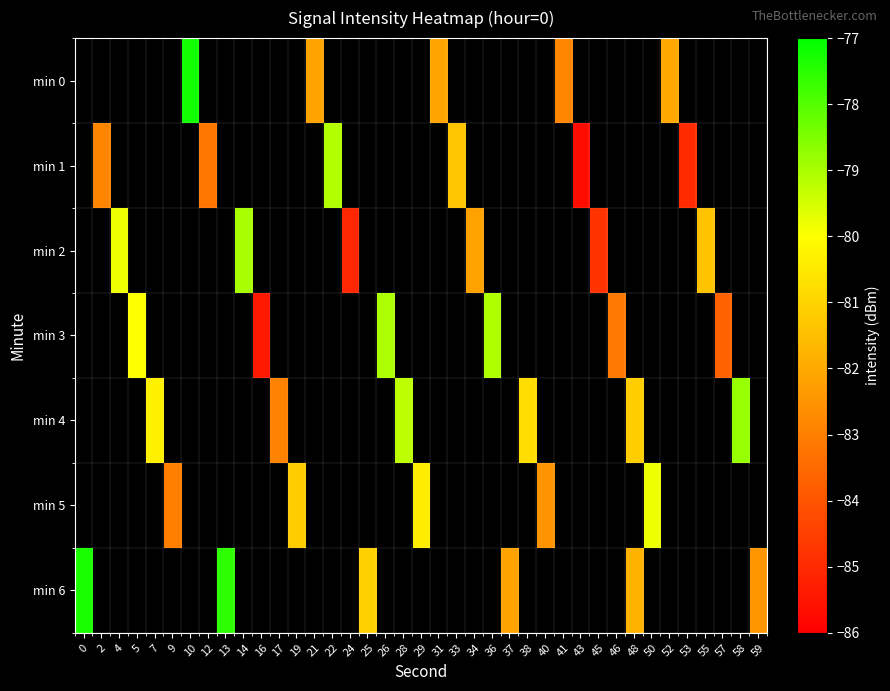

Which has a higher value, 13 or 21?

21